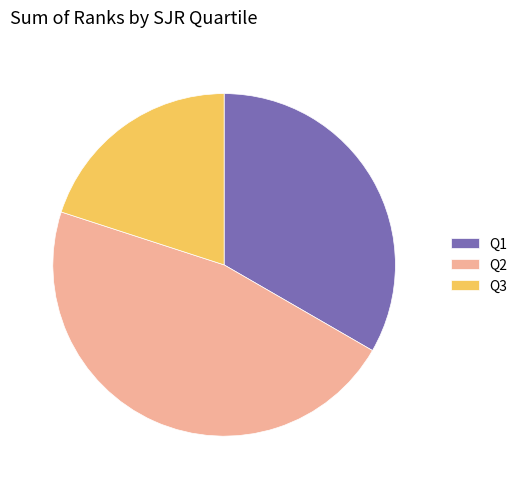

Which has a higher value, Q2 or Q1?

Q2